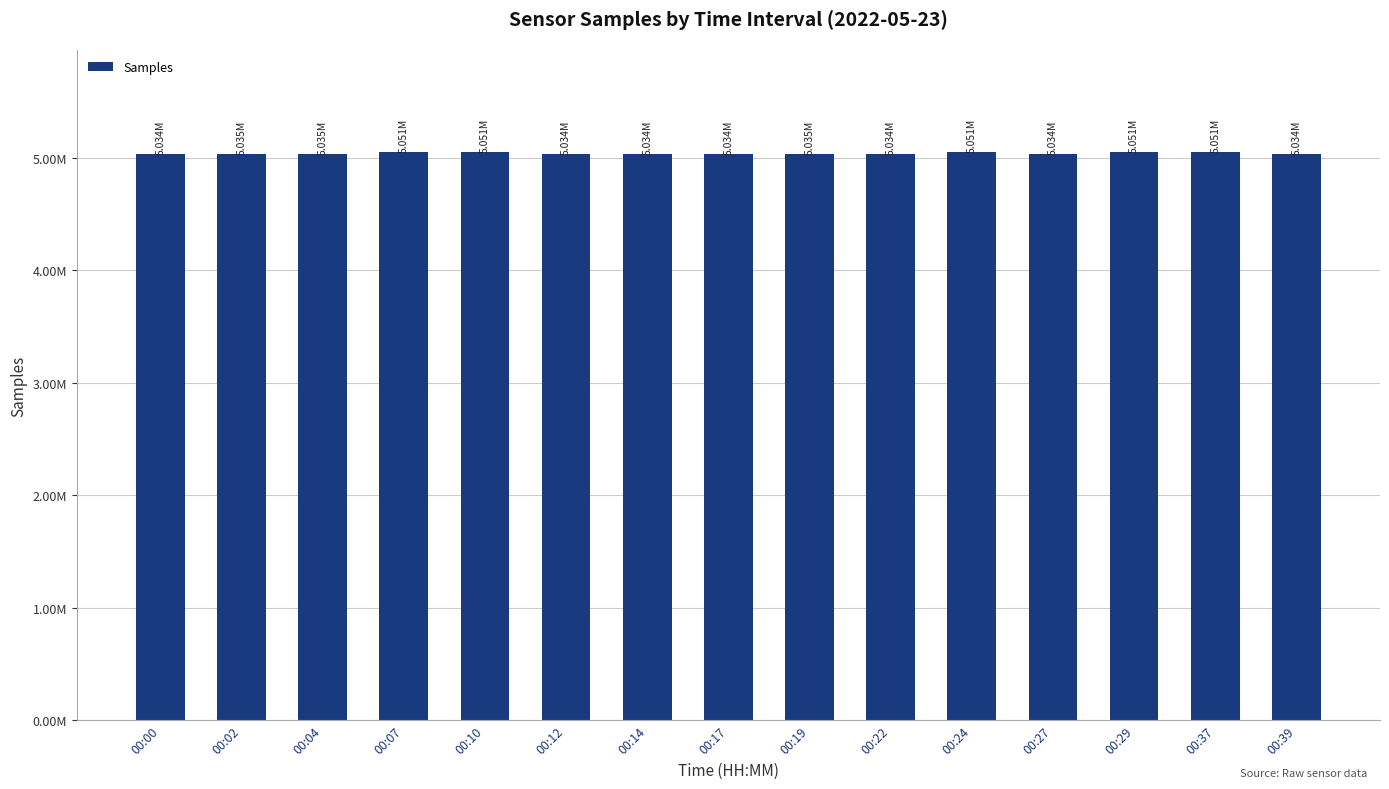

What is the value of the 2nd bar from the left?

5034627